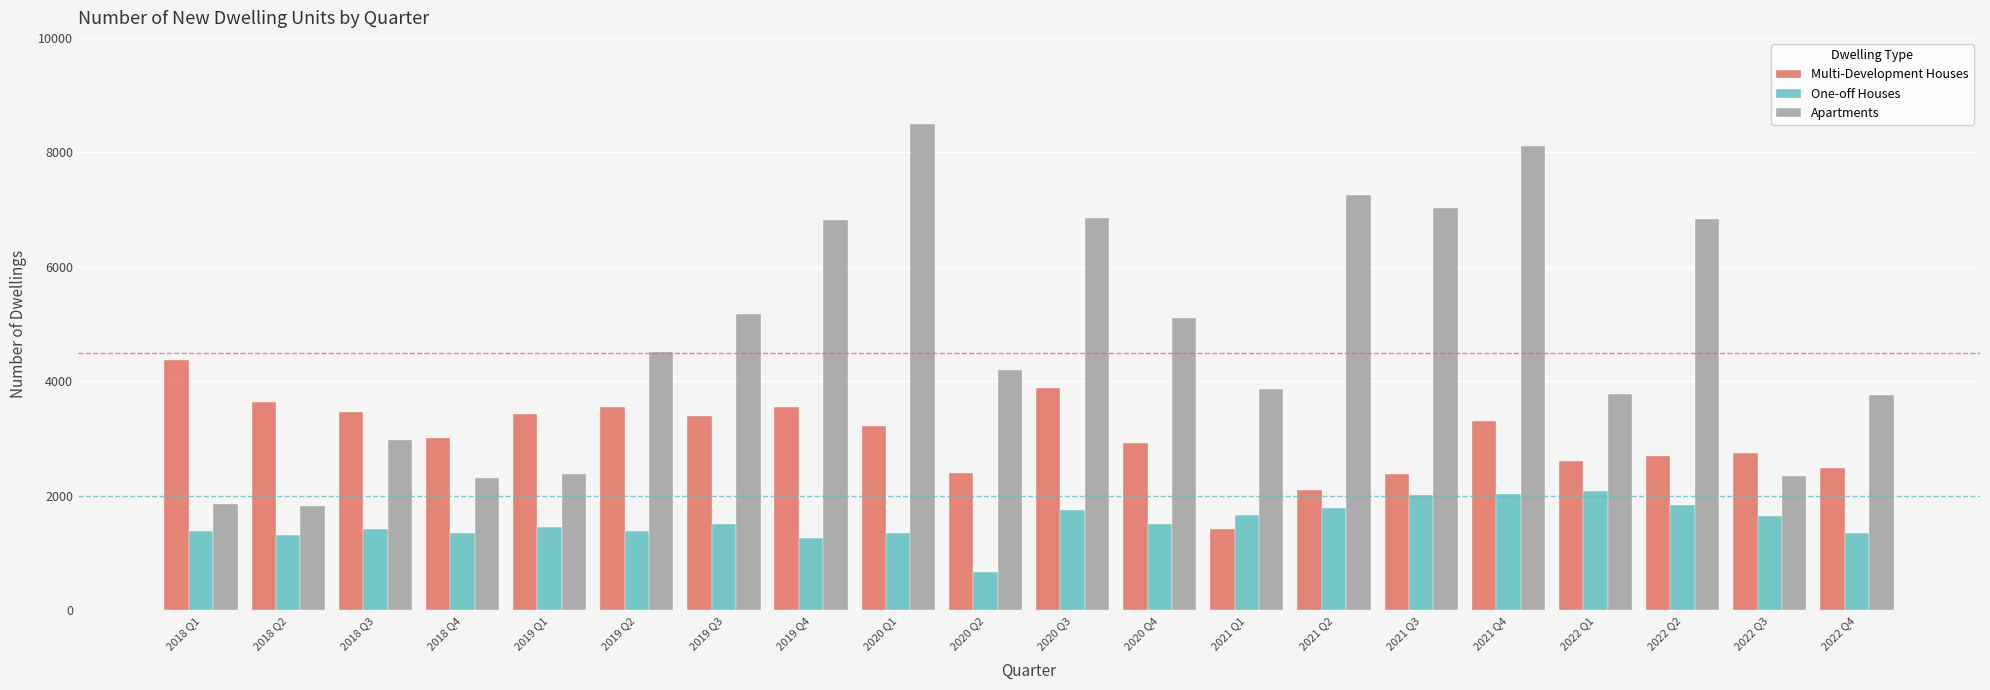

Rank the series by their maximum value, from highest to lowest.

Apartments, Multi-Development Houses, One-off Houses